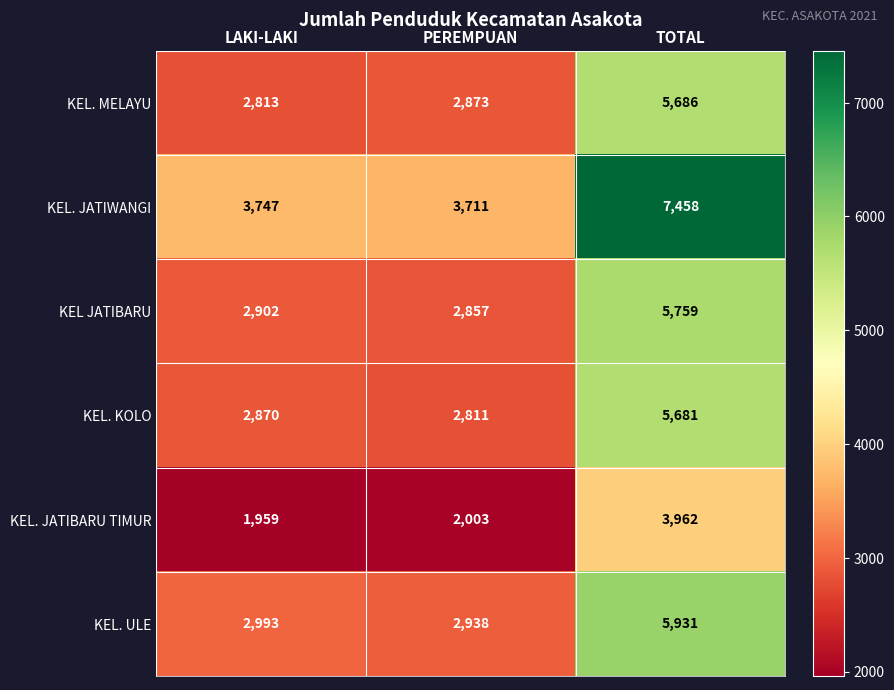

Reading left to right, what are all the values shown in this chart?

KEL. MELAYU: LAKI-LAKI=2813	PEREMPUAN=2873	TOTAL=5686
KEL. JATIWANGI: LAKI-LAKI=3747	PEREMPUAN=3711	TOTAL=7458
KEL JATIBARU: LAKI-LAKI=2902	PEREMPUAN=2857	TOTAL=5759
KEL. KOLO: LAKI-LAKI=2870	PEREMPUAN=2811	TOTAL=5681
KEL. JATIBARU TIMUR: LAKI-LAKI=1959	PEREMPUAN=2003	TOTAL=3962
KEL. ULE: LAKI-LAKI=2993	PEREMPUAN=2938	TOTAL=5931